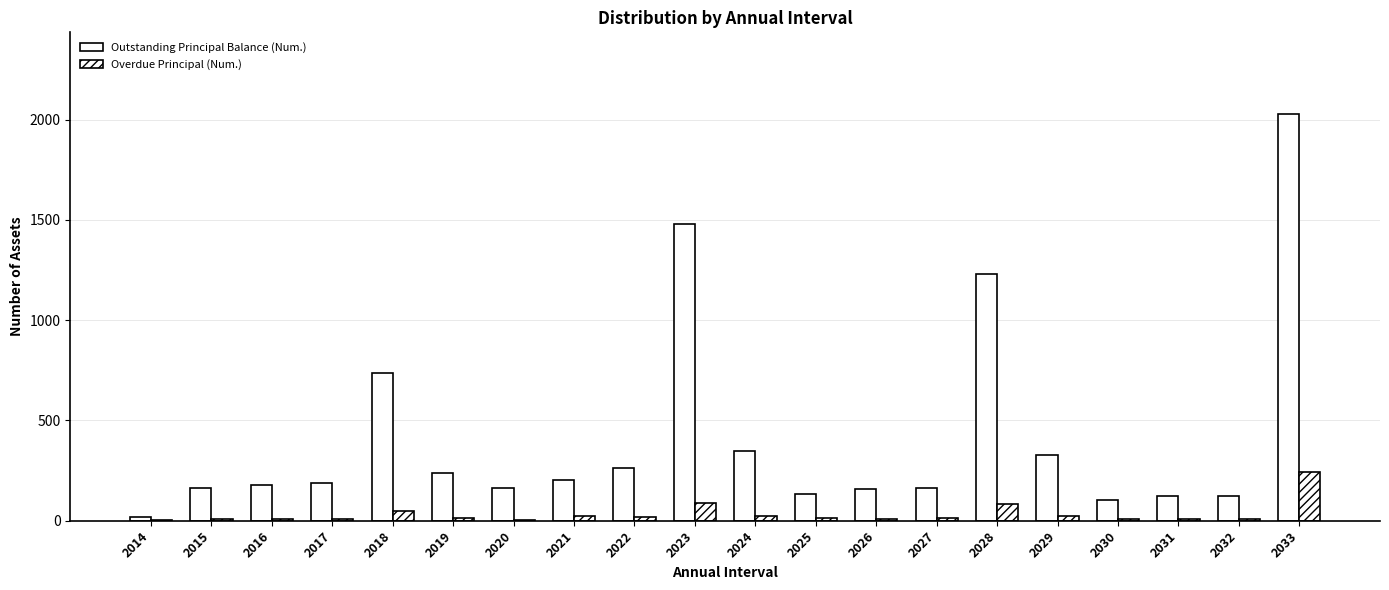

What is the value of the Outstanding Principal Balance (Num.) bar at the 8th from the left?

205